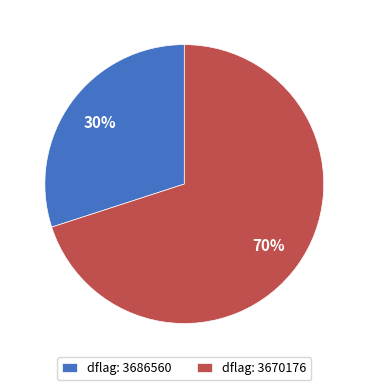

To the nearest percent, what is the average slice percentage?

50%